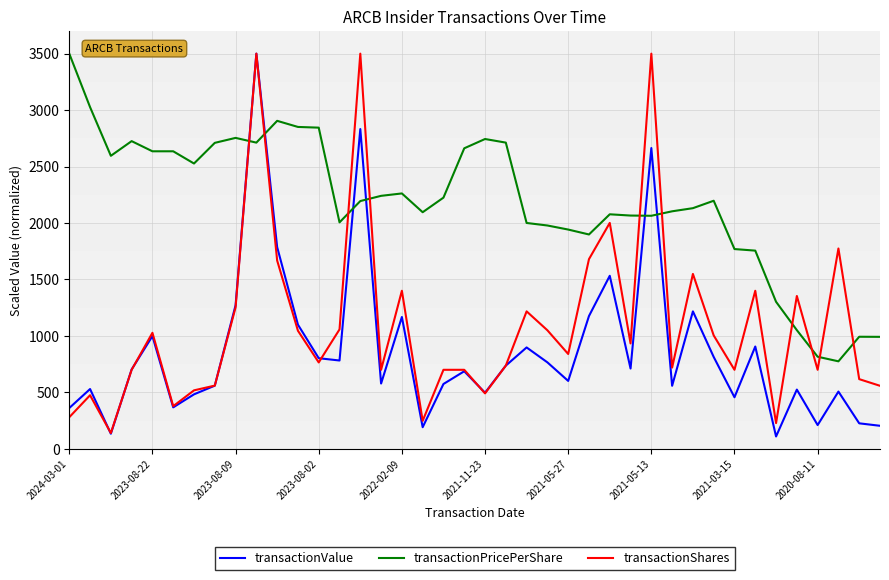

At how many categories does at least one series exceed 891?

39